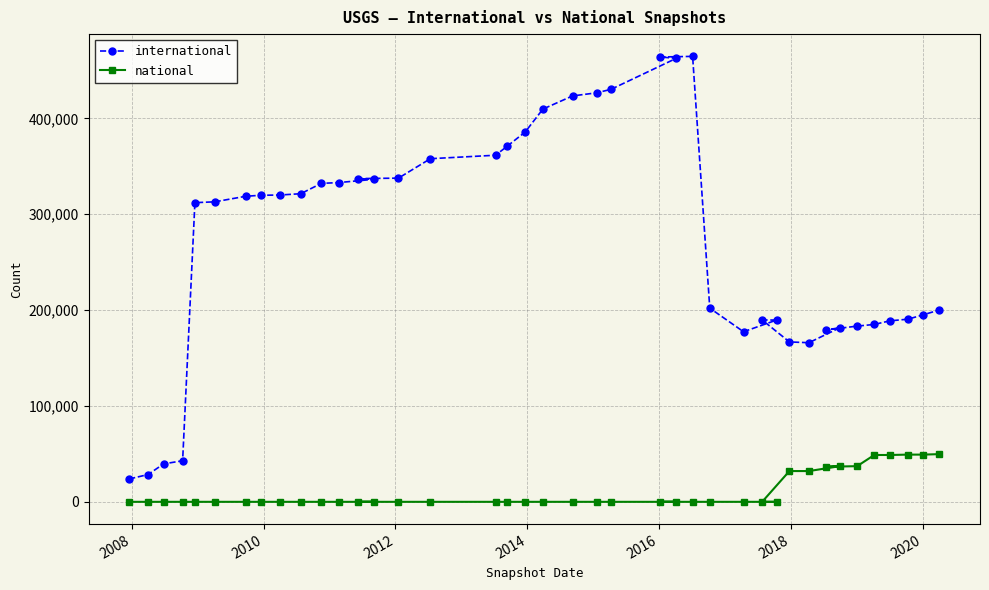

What are all the series names shown in the legend?

international, national